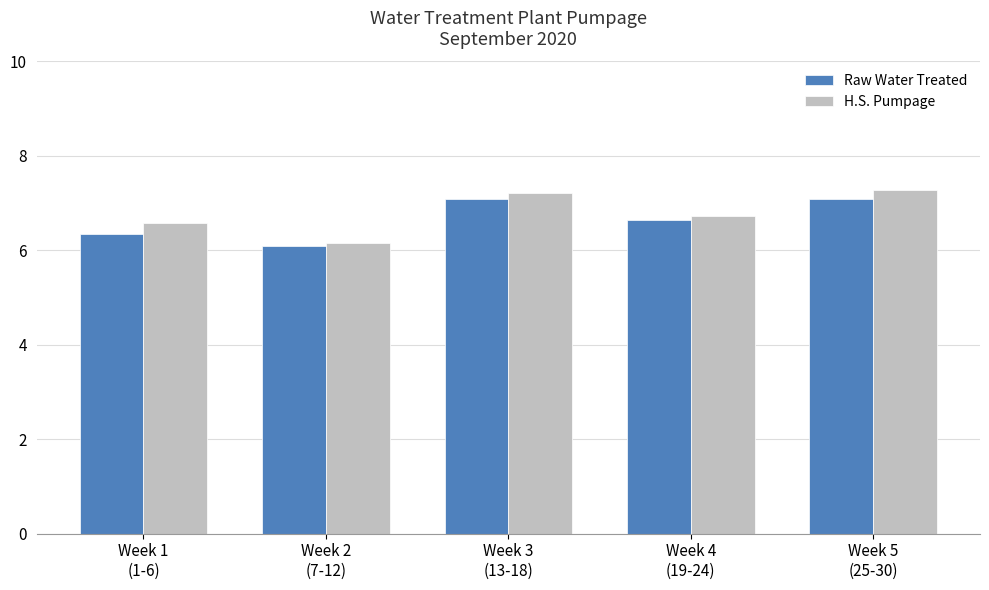

What is the total value across all series at Week 2
(7-12)?

12.2